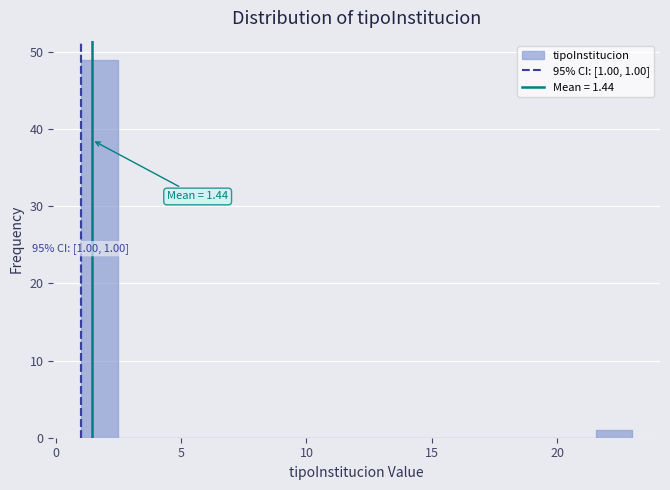

Read against the x-axis, roughly where is the centre of the tallest bar?

1.5